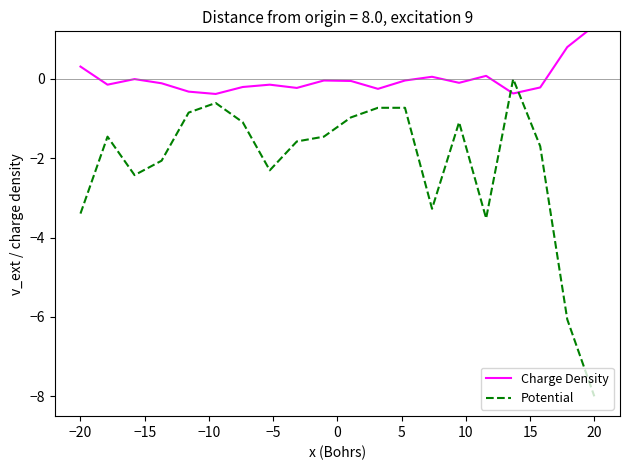

Reading left to right, list all the values displayed in this chart.

Charge Density: 0.3	-0.1	-0.0	-0.1	-0.3	-0.4	-0.2	-0.1	-0.2	-0.0	-0.1	-0.2	-0.0	0.1	-0.1	0.1	-0.4	-0.2	0.8	1.3
Potential: -3.4	-1.5	-2.4	-2.1	-0.8	-0.6	-1.1	-2.3	-1.6	-1.5	-1.0	-0.7	-0.7	-3.3	-1.1	-3.5	-0.0	-1.7	-6.1	-8.0